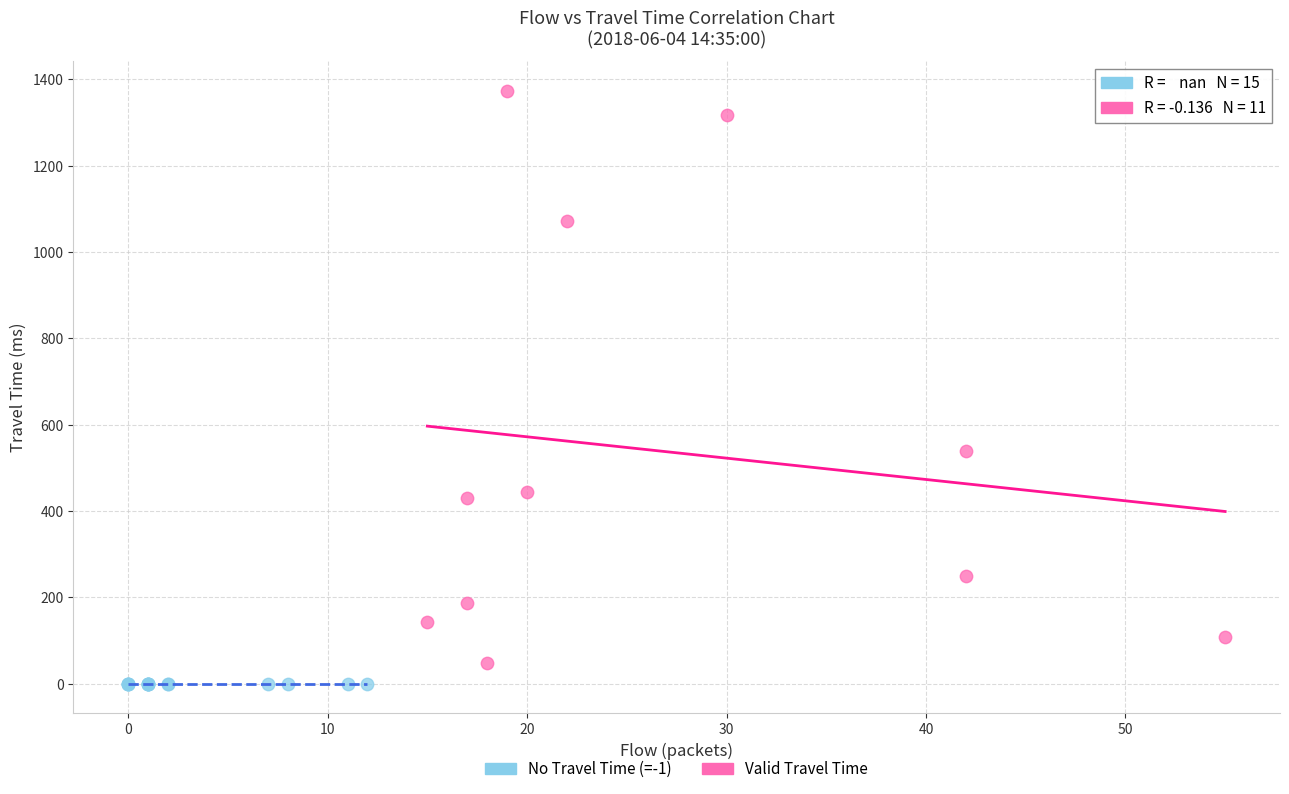

Which series contains the highest Y value?

Valid Travel Time